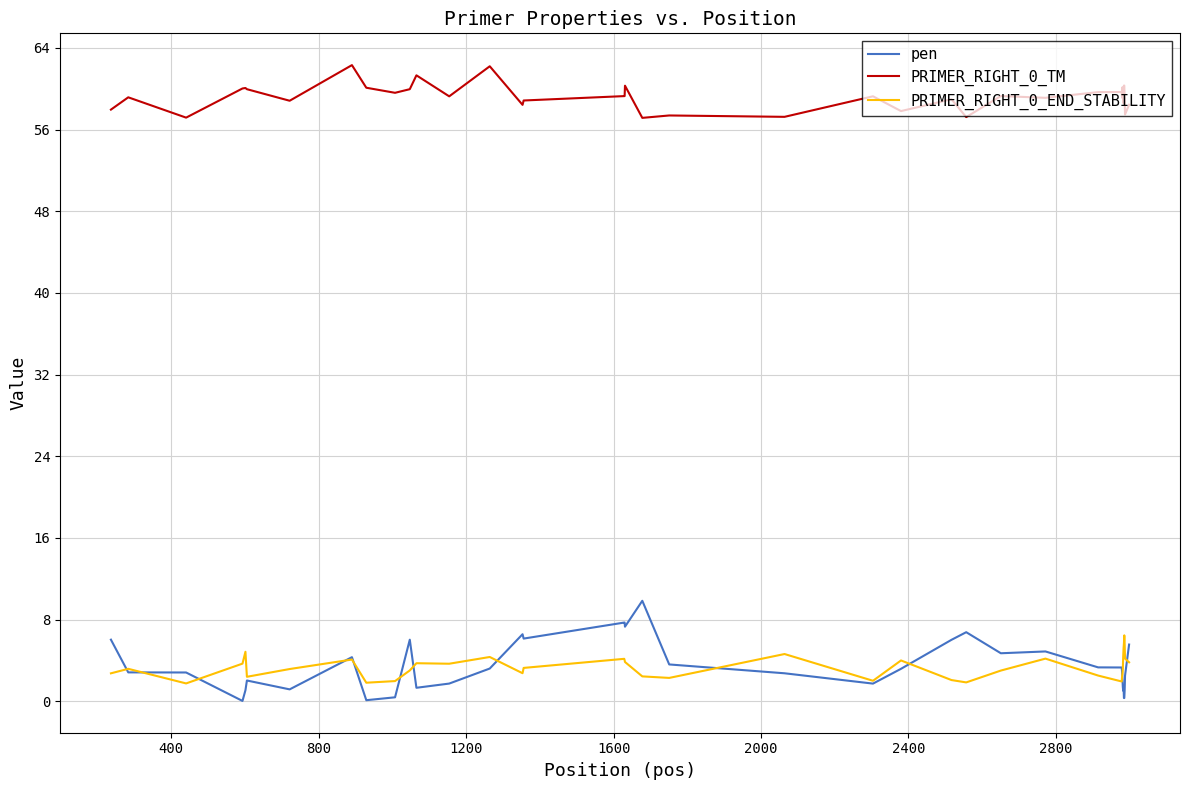

What is the difference between the second highest and second lowest values in the PRIMER_RIGHT_0_END_STABILITY series?

3.9